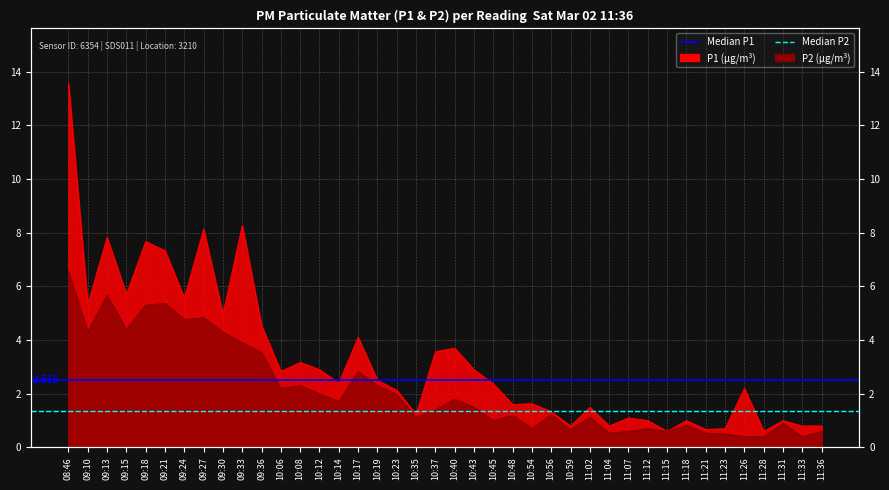

Read the Median P1 (2.515) value at 09:10.

2.5